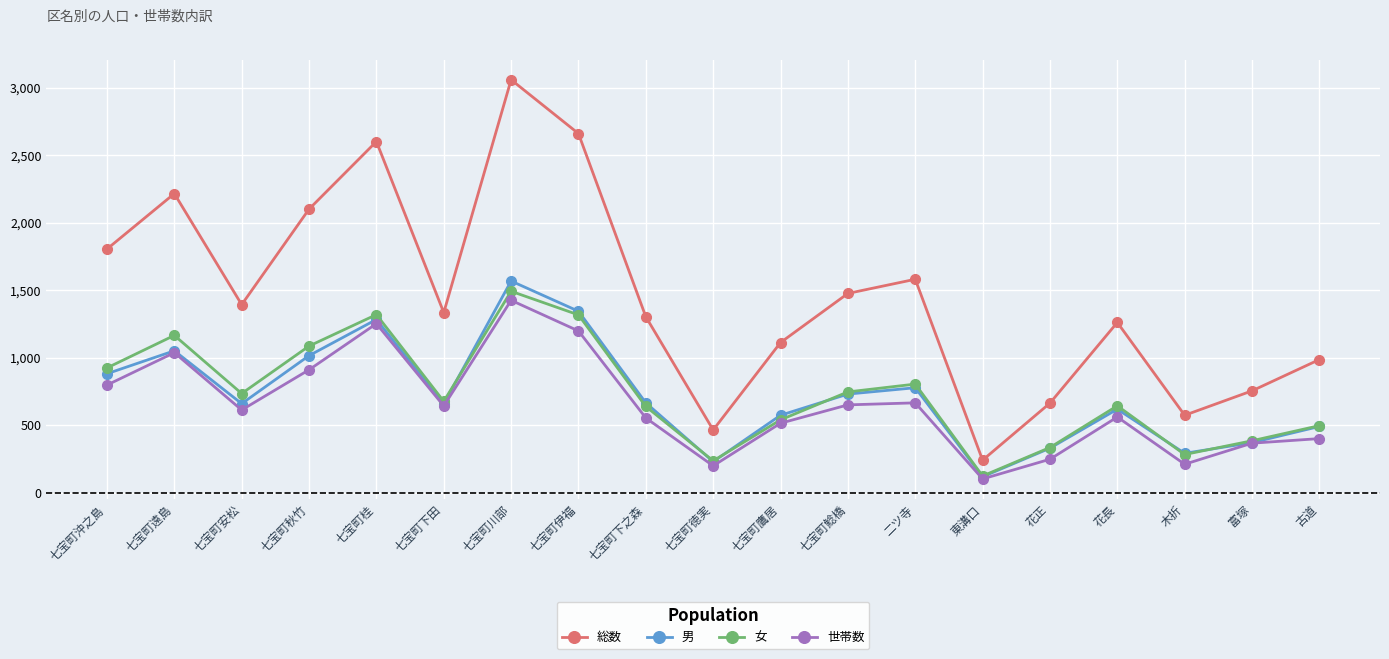

What is the approximate value of 女 at 七宝町下之森?

638